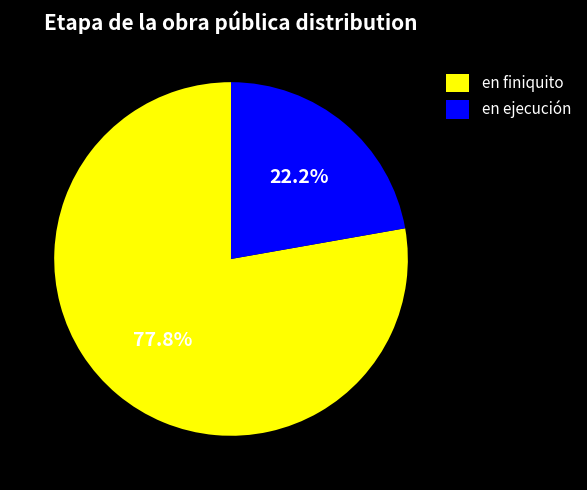

Rank the categories by value from lowest to highest.

en ejecución, en finiquito